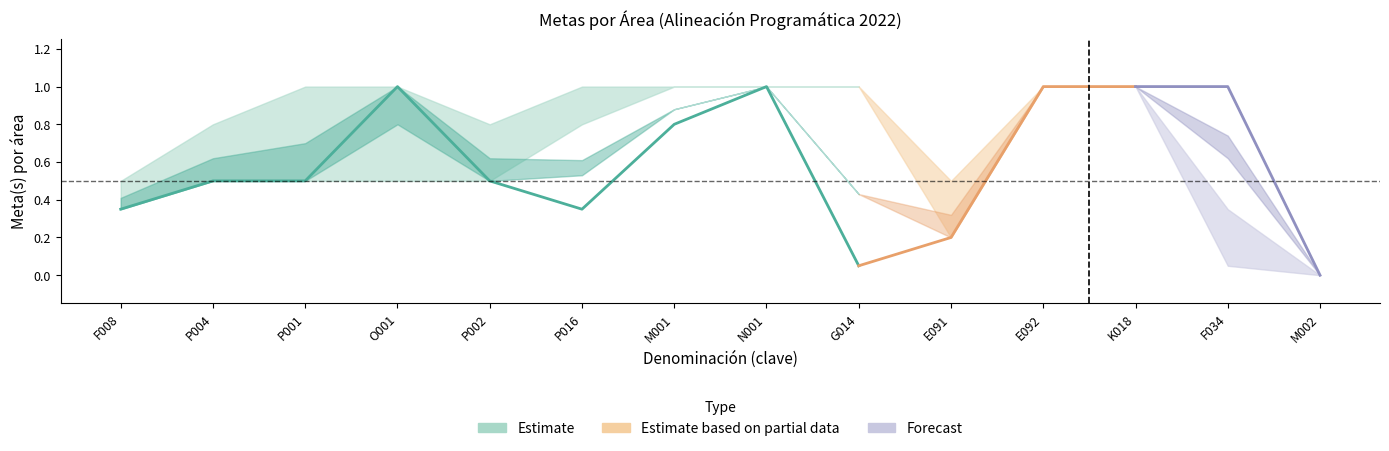

At which category does Meta_mid reach its first local peak?

O001